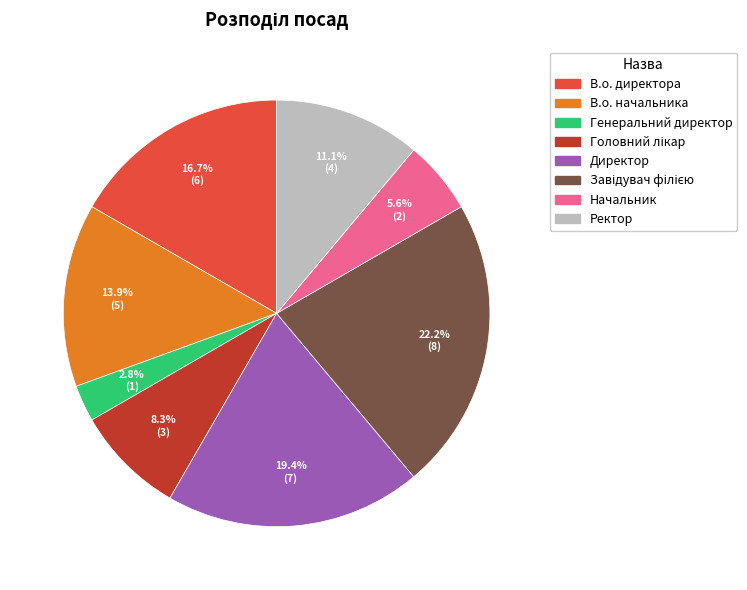

Count the number of slices in the pie.

8